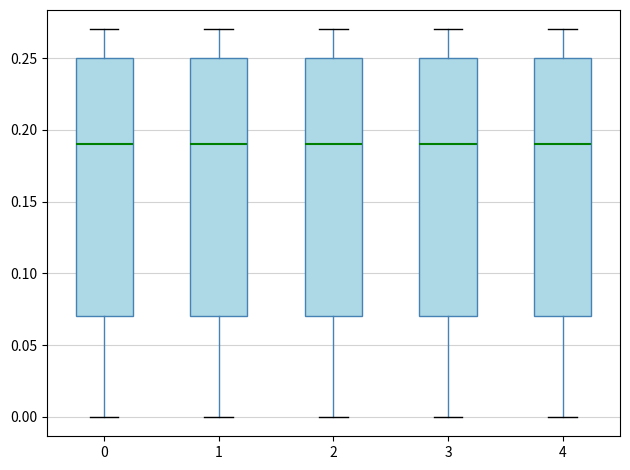

Reading left to right, transcribe this box plot: for each box, give where its median line is, the range the box spans, and where its two whiskers end, as read against the y-axis. The values are not printed on the chart, so give them approximately, as read against the axis.

0: median 0.19, box 0.07 to 0.25, whiskers 0.00 to 0.27
1: median 0.19, box 0.07 to 0.25, whiskers 0.00 to 0.27
2: median 0.19, box 0.07 to 0.25, whiskers 0.00 to 0.27
3: median 0.19, box 0.07 to 0.25, whiskers 0.00 to 0.27
4: median 0.19, box 0.07 to 0.25, whiskers 0.00 to 0.27